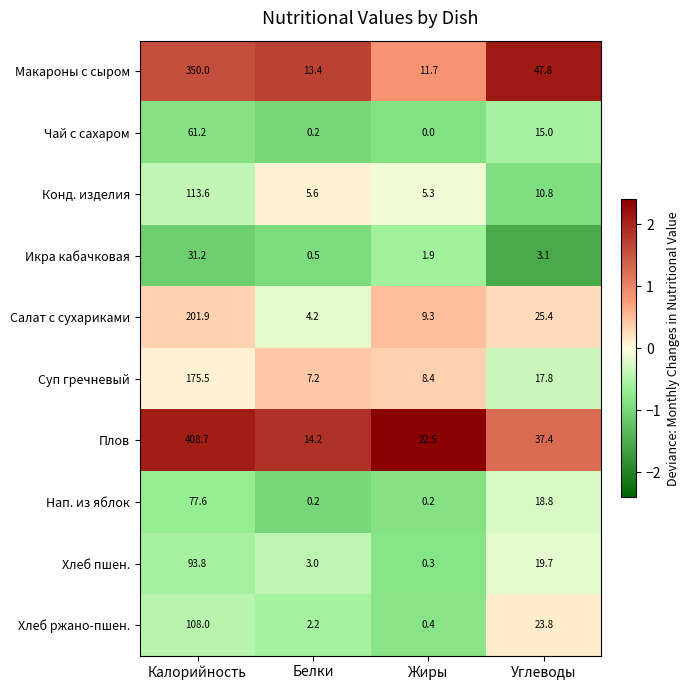

What is the sum of the Чай с сахаром values at Жиры and Калорийность?

61.2